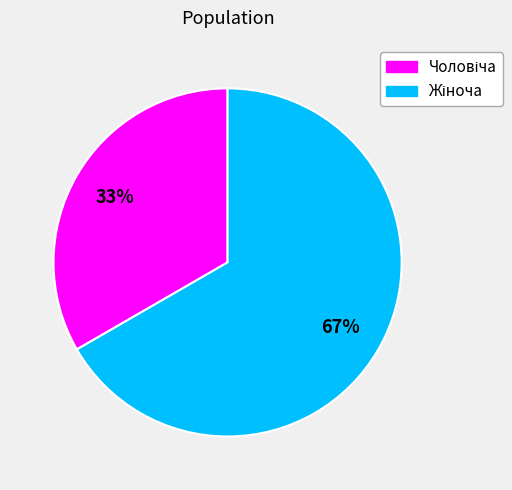

Does any single category account for the majority?

Yes